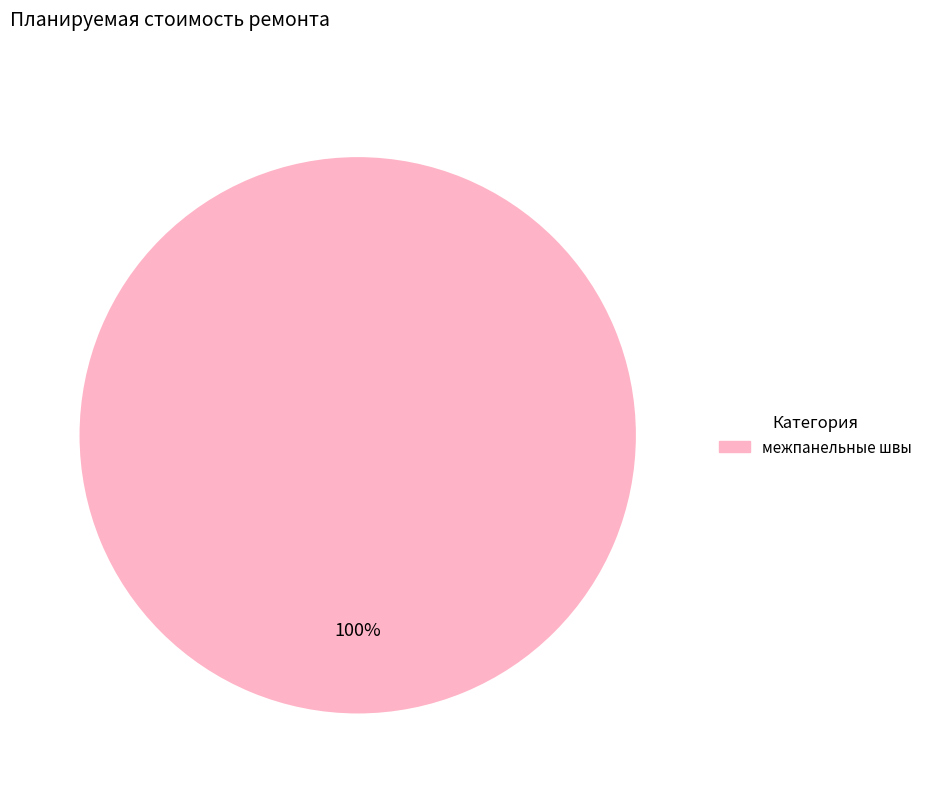

How many segments does this pie chart have?

1